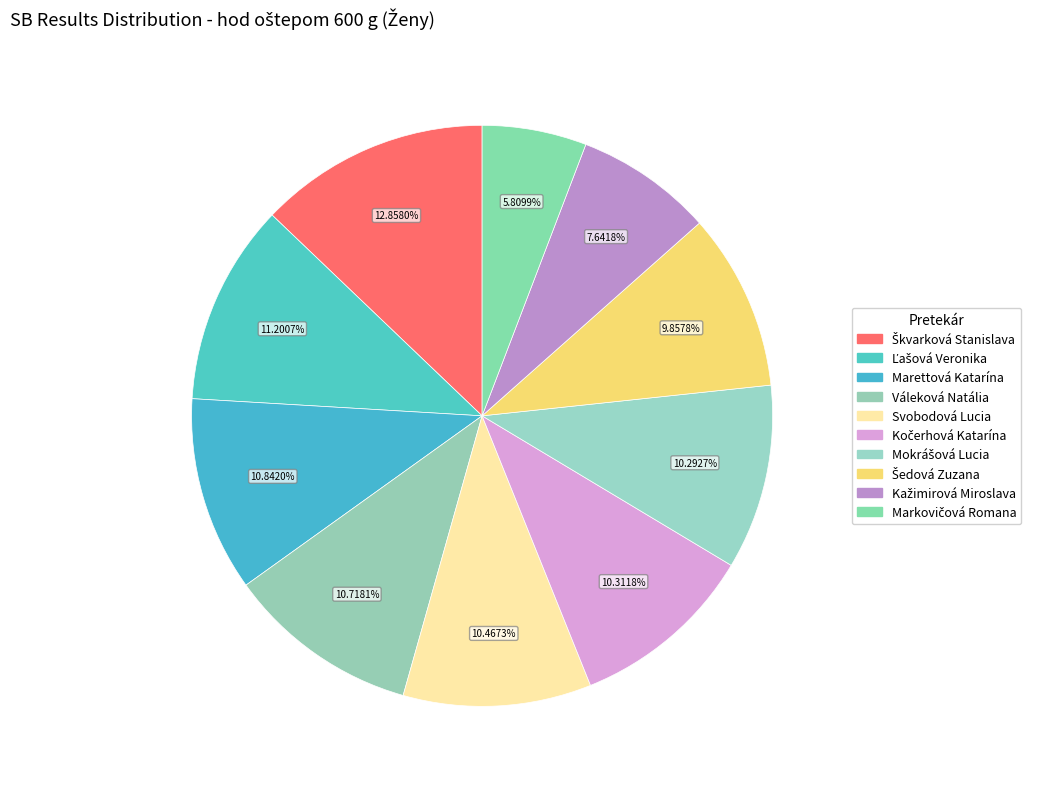

What percentage is the Svobodová Lucia slice, to the nearest percent?

10%